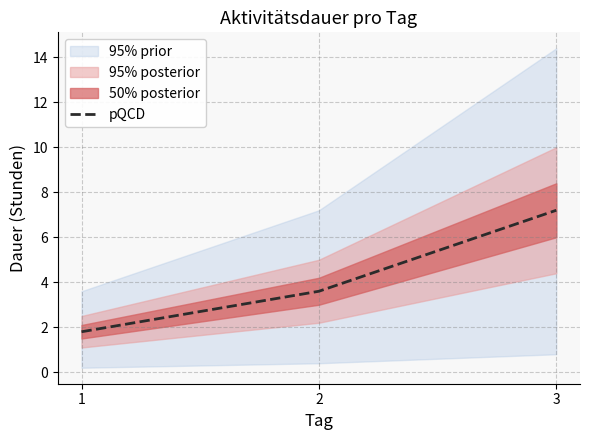

The value of pQCD at 2 is 1.9. True or false?

False